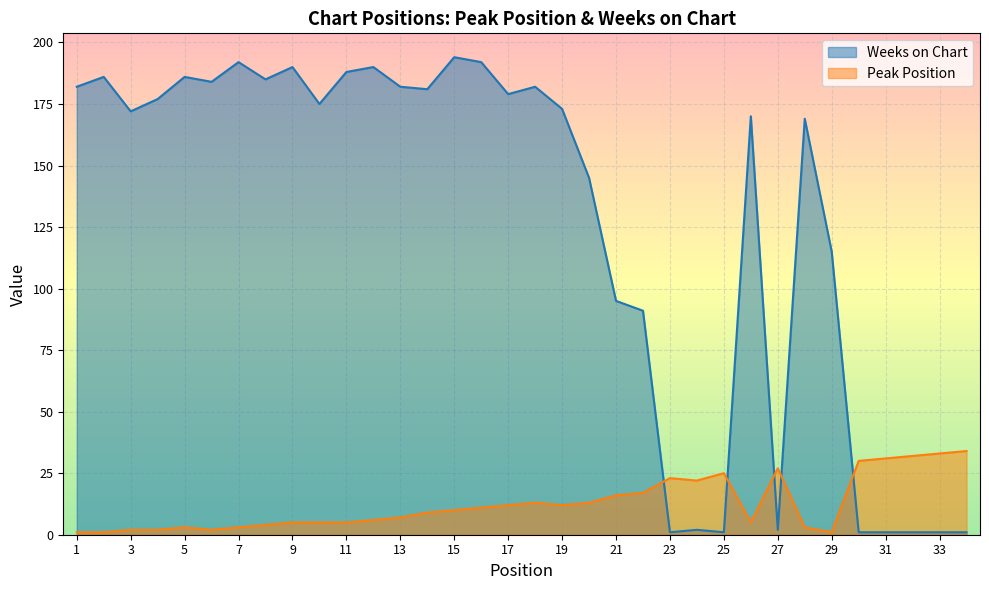

How many data points in Weeks on Chart are above 175?

16